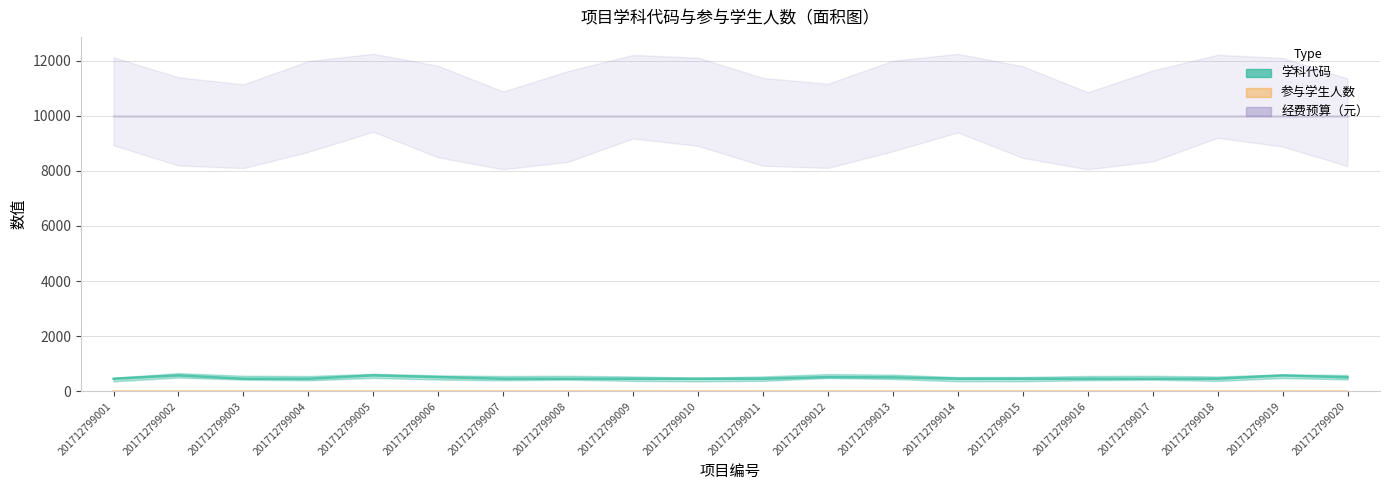

Reading left to right, extract all data points from this chart.

学科代码: 201712799001=460	201712799002=580	201712799003=460	201712799004=460	201712799005=580	201712799006=520	201712799007=460	201712799008=460	201712799009=460	201712799010=460	201712799011=460	201712799012=520	201712799013=510	201712799014=460	201712799015=460	201712799016=460	201712799017=460	201712799018=460	201712799019=580	201712799020=510
参与学生人数: 201712799001=5	201712799002=5	201712799003=4	201712799004=5	201712799005=5	201712799006=5	201712799007=3	201712799008=3	201712799009=5	201712799010=2	201712799011=4	201712799012=4	201712799013=3	201712799014=5	201712799015=5	201712799016=3	201712799017=3	201712799018=3	201712799019=4	201712799020=2
经费预算（元）: 201712799001=10000	201712799002=10000	201712799003=10000	201712799004=10000	201712799005=10000	201712799006=10000	201712799007=10000	201712799008=10000	201712799009=10000	201712799010=10000	201712799011=10000	201712799012=10000	201712799013=10000	201712799014=10000	201712799015=10000	201712799016=10000	201712799017=10000	201712799018=10000	201712799019=10000	201712799020=10000